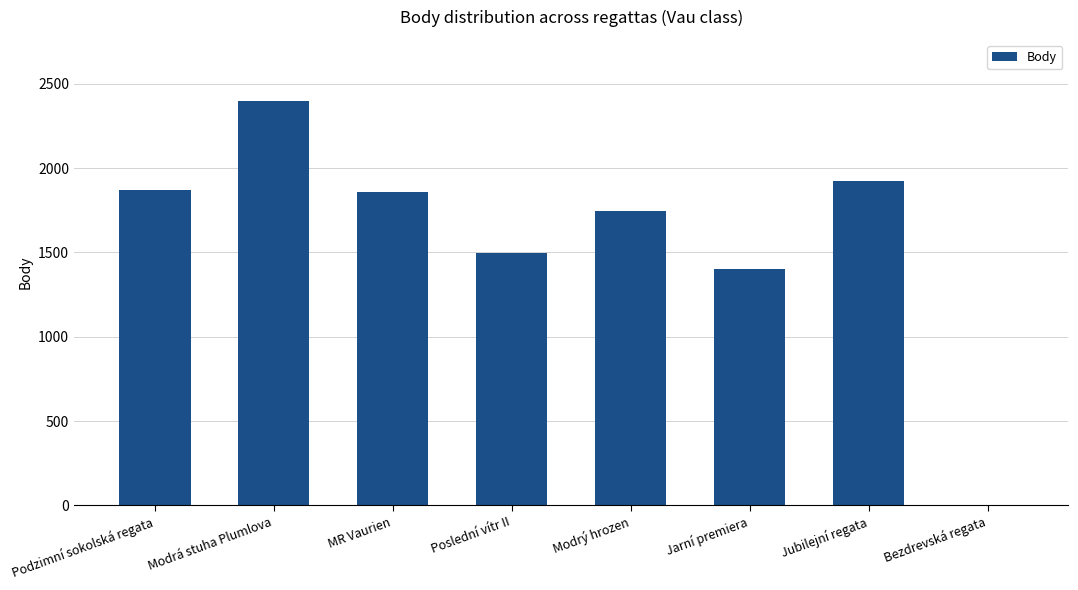

True or false: the data shows 1747 at Modrý hrozen.

True